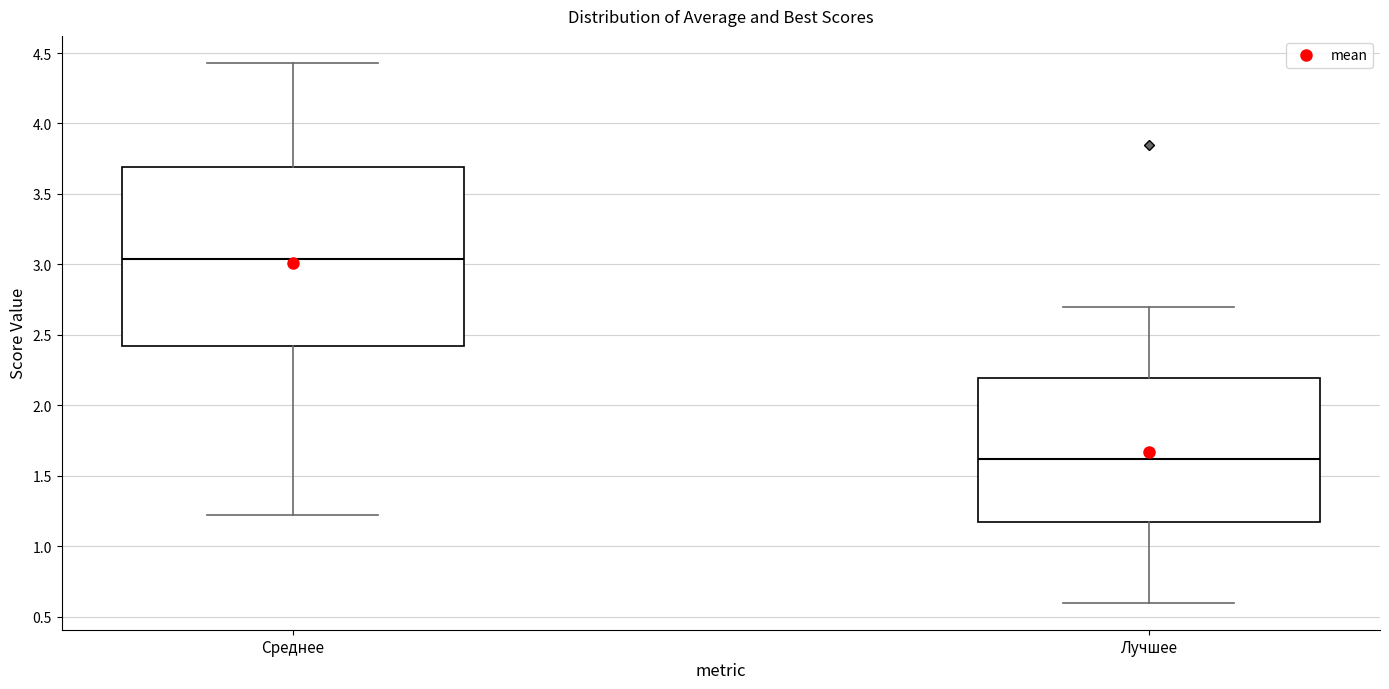

Which box is the tallest, from its lower edge to its upper edge?

Среднее